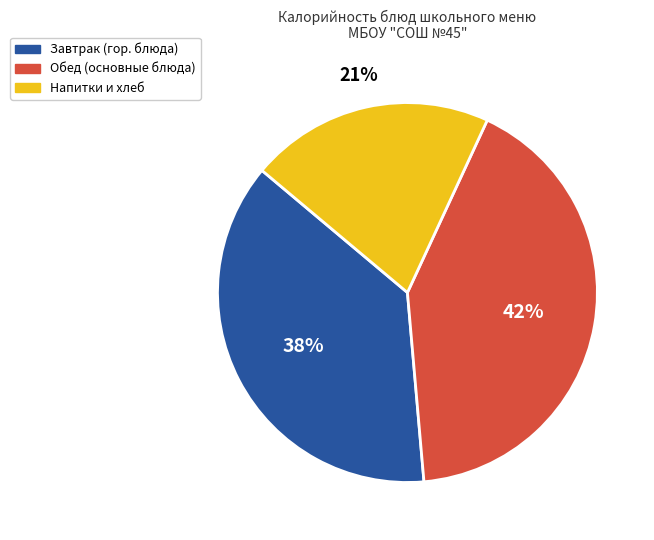

What is the ratio of the value at Напитки и хлеб to the value at Обед (основные блюда)?

0.5